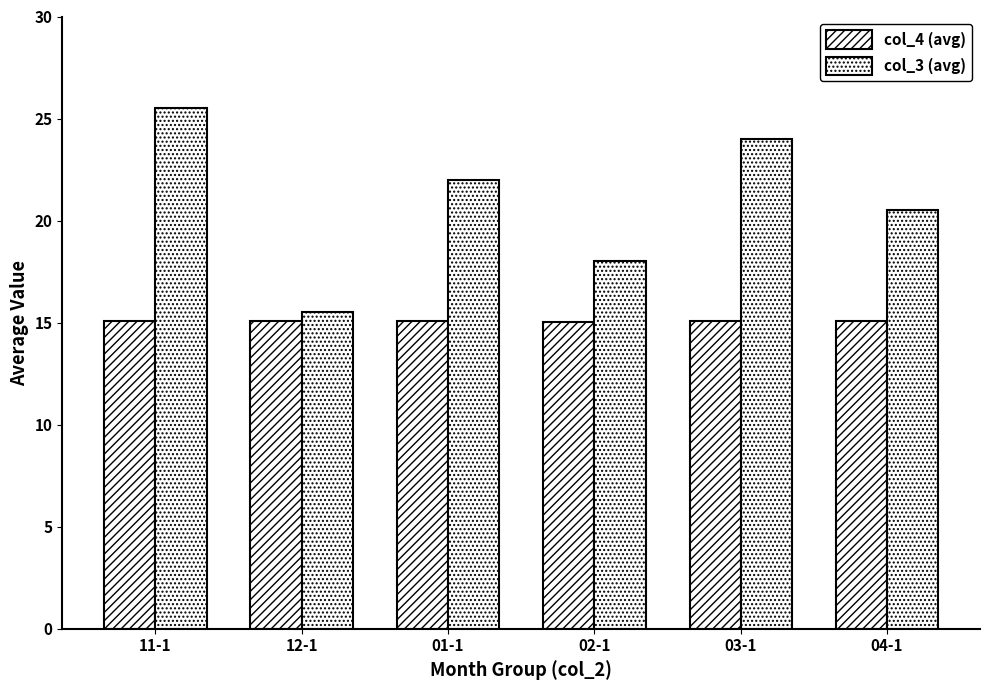

At how many categories does at least one series exceed 20?

4